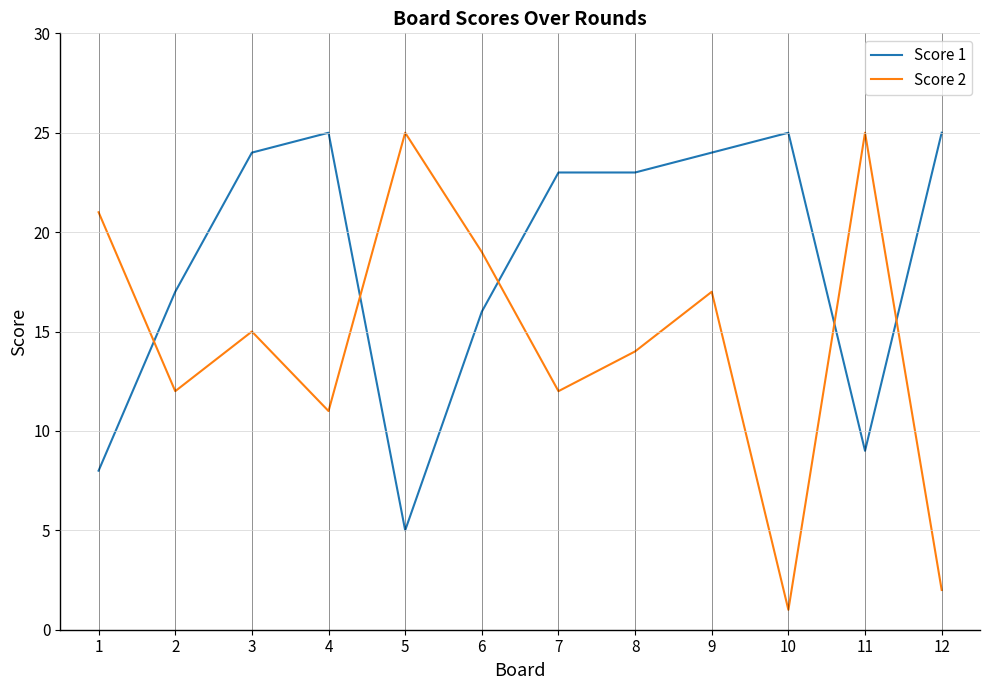

Which category has the lowest value in the Score 2 series?

10